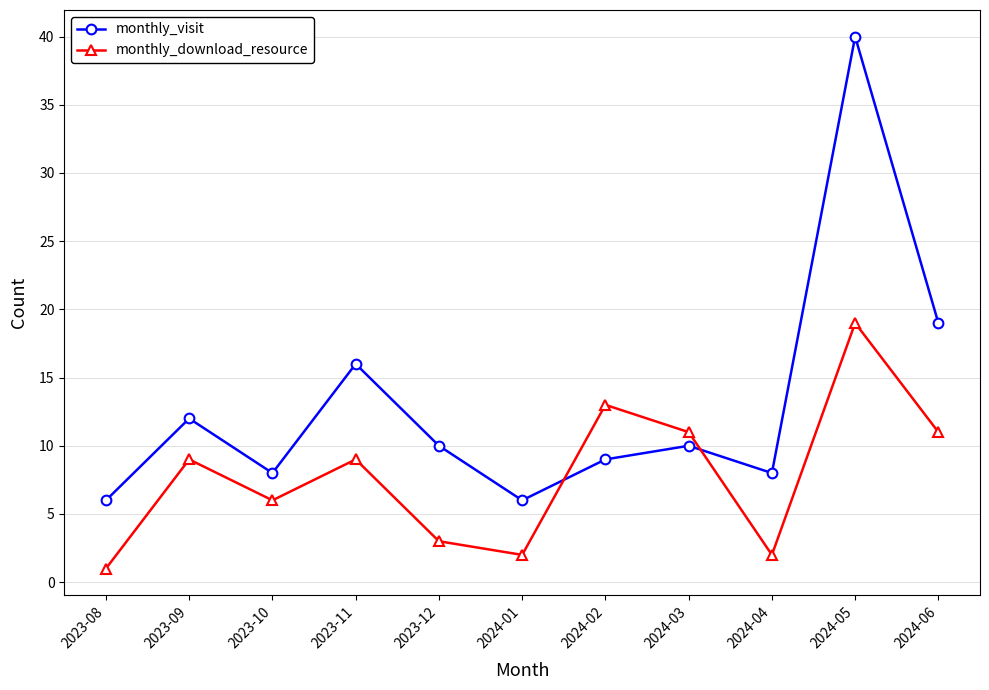

In monthly_visit, how many points are higher than both neighbors (excluding endpoints)?

4